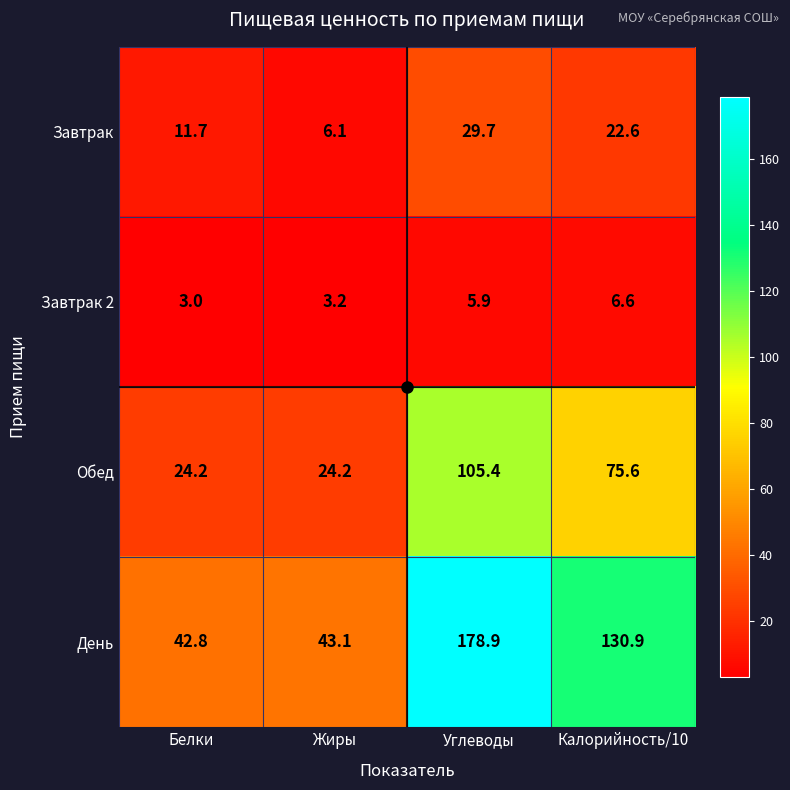

What is the maximum value for Обед?

105.4